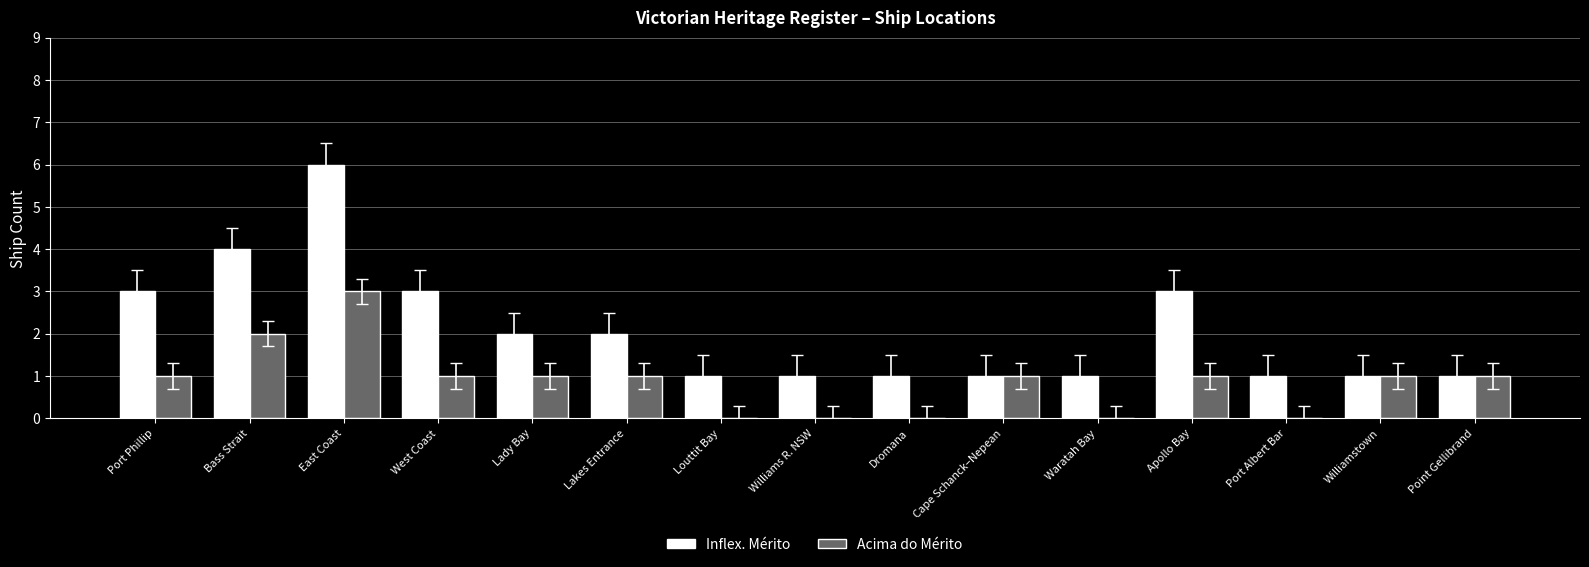

Is it true that Acima do Mérito equals 0 at Port Albert Bar?

True